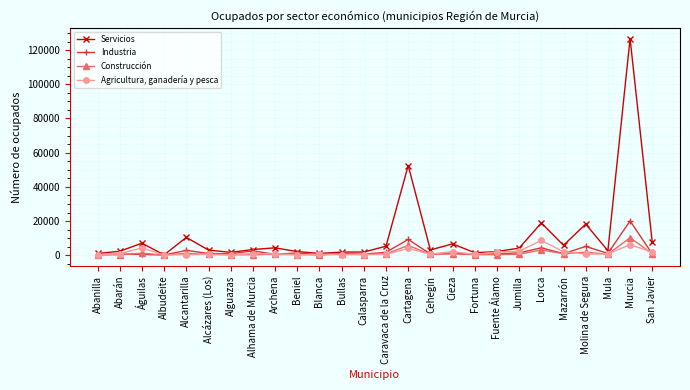

What is the maximum value shown in the chart?

126765